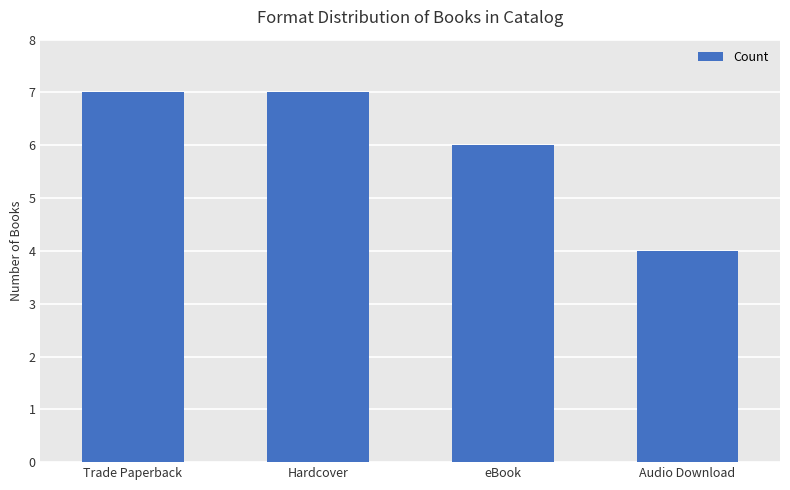

Reading left to right, list all the values displayed in this chart.

7	7	6	4